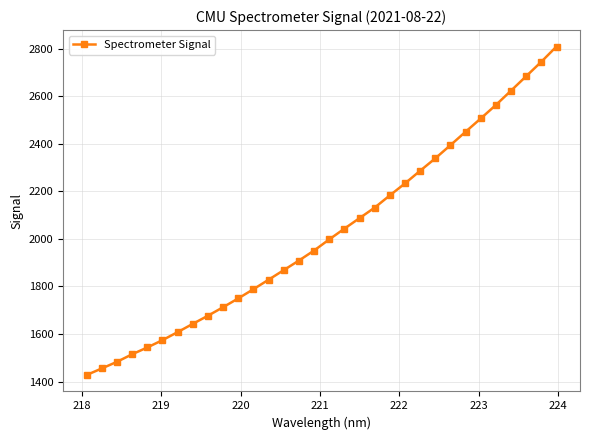

What is the value of the 5th point from the left?

1543.3